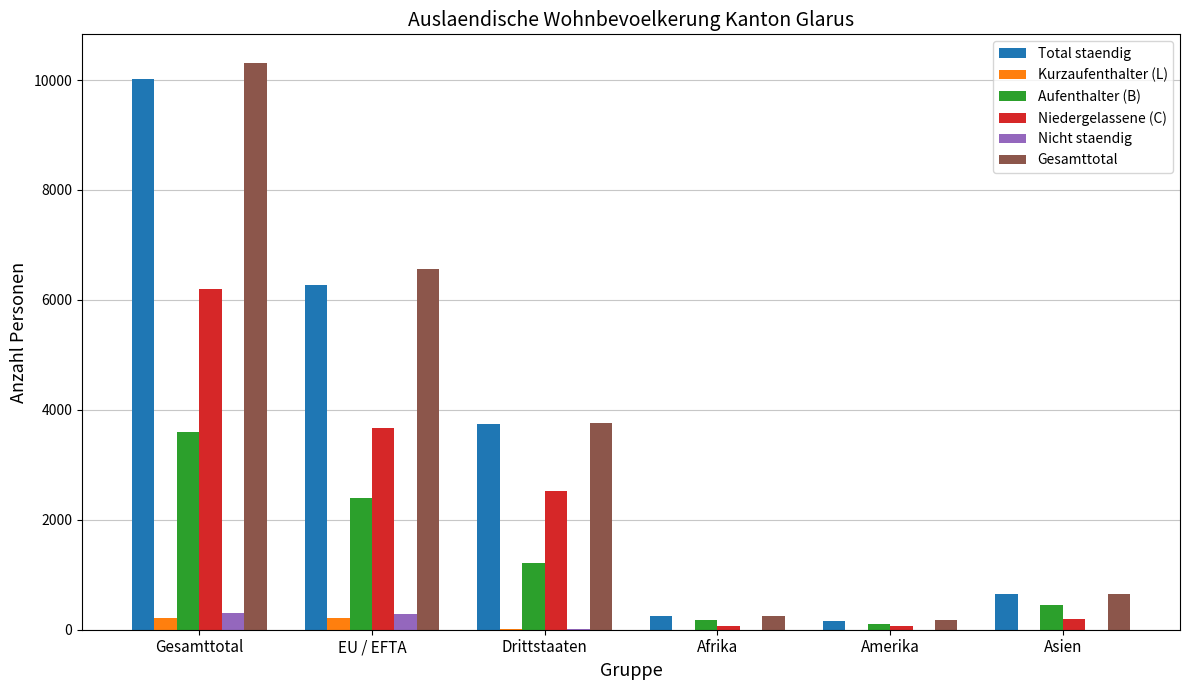

Are the bars grouped side by side (vs. stacked)?

Yes